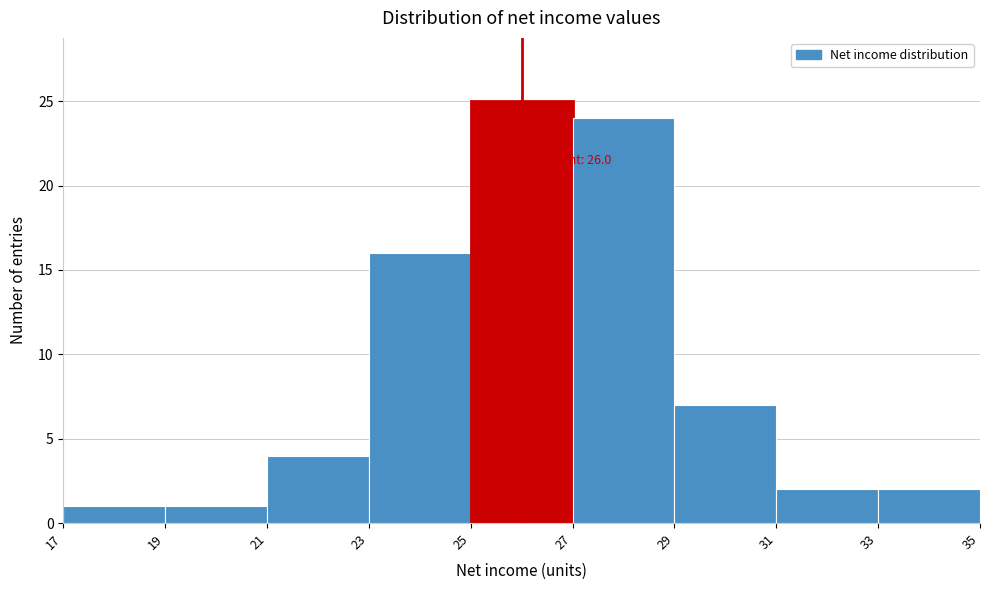

Which range on the x-axis has the tallest bar?

25 to 27